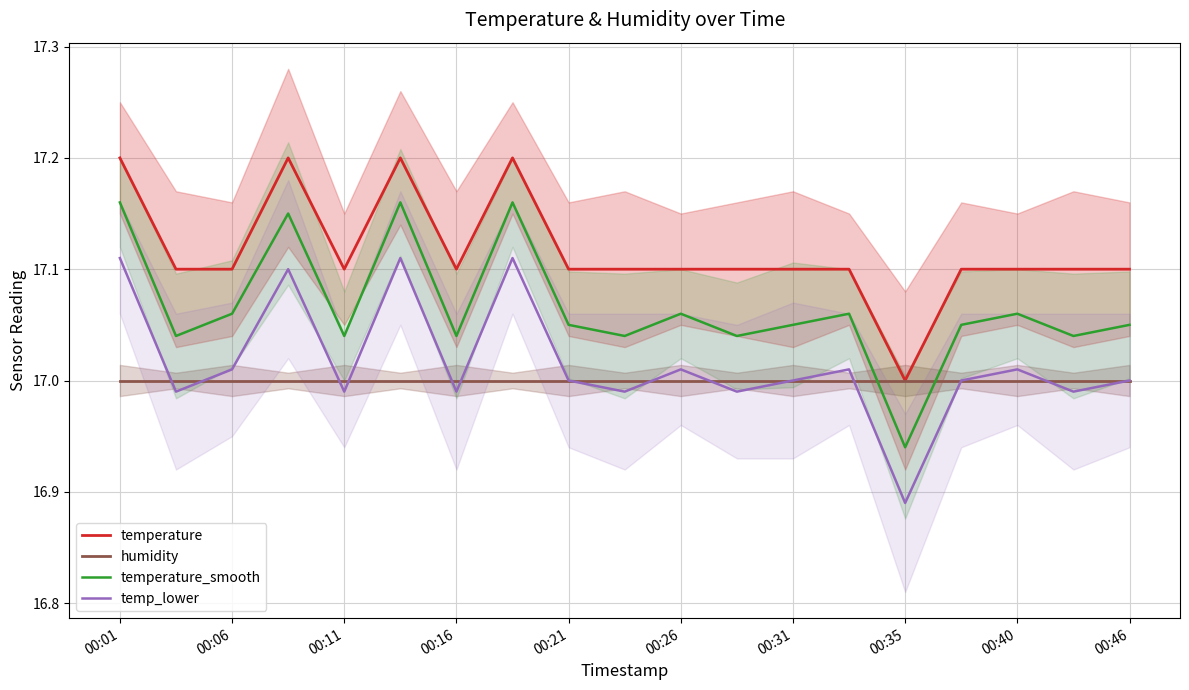

Is the value of temperature_smooth at 00:26 greater than the value of humidity at 00:06?

Yes